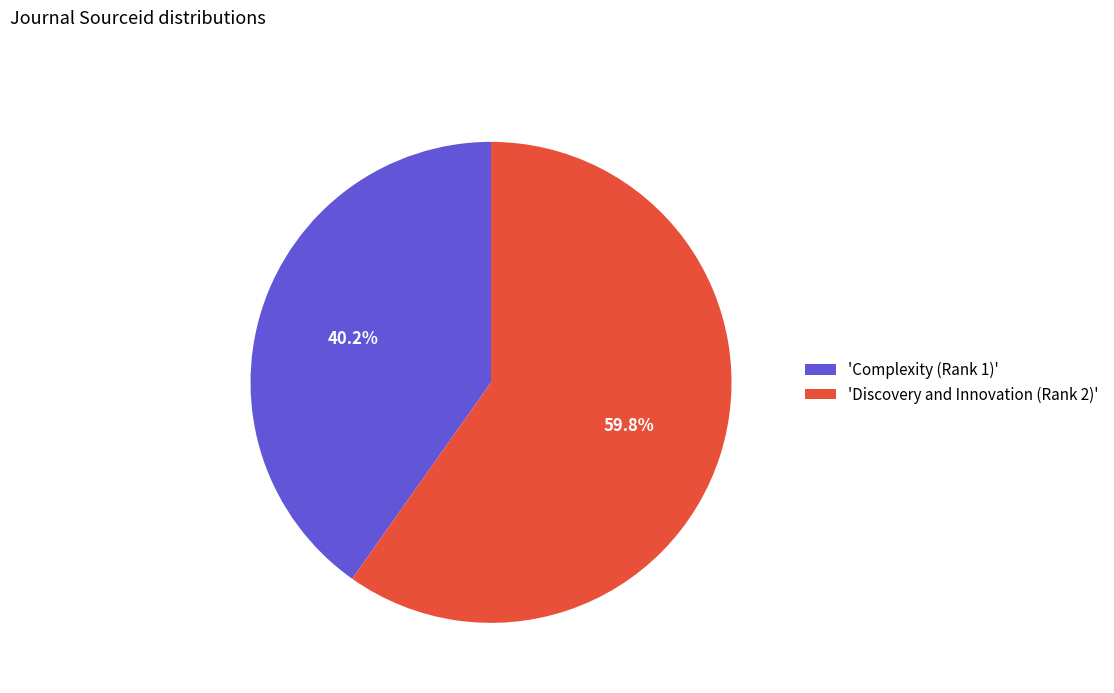

To the nearest percent, what is the average slice percentage?

50%